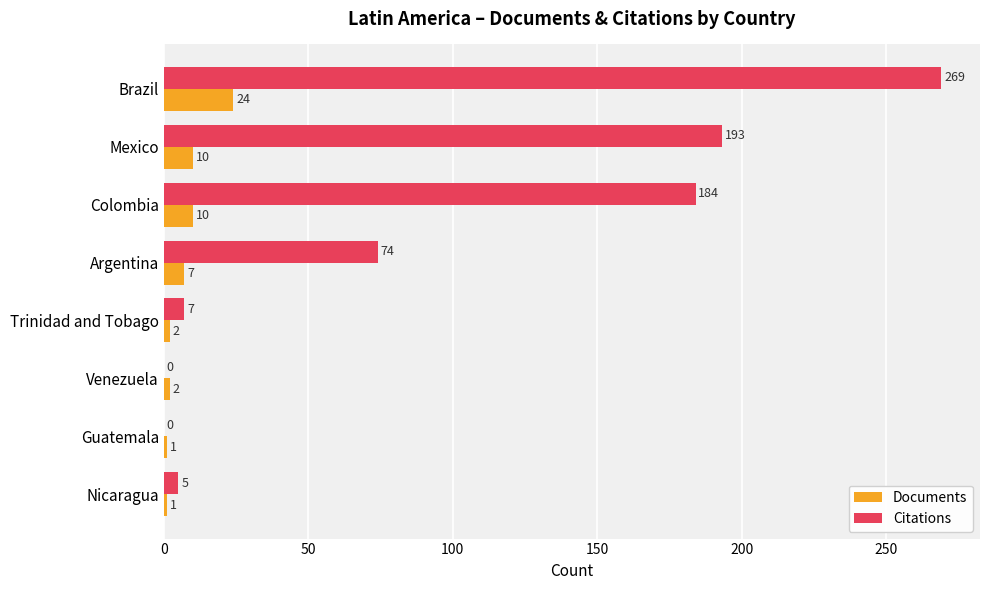

Which series has the largest range (max minus min)?

Citations